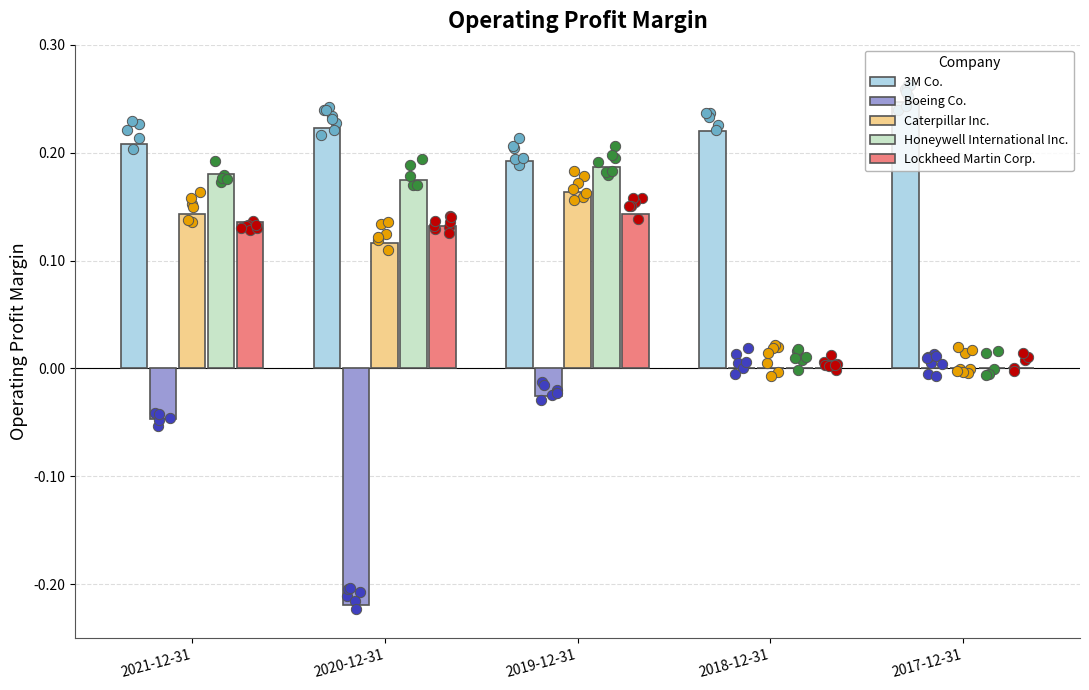

At which category is the sum across all series the highest?

2019-12-31